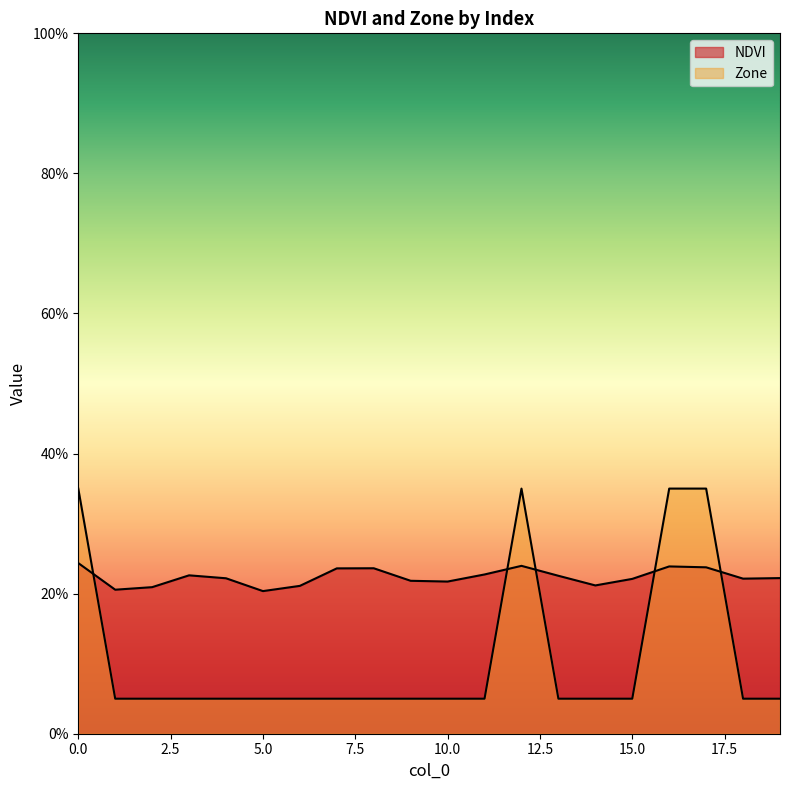

Reading left to right, list all the values displayed in this chart.

NDVI: 0=0.2	1=0.2	2=0.2	3=0.2	4=0.2	5=0.2	6=0.2	7=0.2	8=0.2	9=0.2	10=0.2	11=0.2	12=0.2	13=0.2	14=0.2	15=0.2	16=0.2	17=0.2	18=0.2	19=0.2
Zone: 0=0.3	1=0.1	2=0.1	3=0.1	4=0.1	5=0.1	6=0.1	7=0.1	8=0.1	9=0.1	10=0.1	11=0.1	12=0.3	13=0.1	14=0.1	15=0.1	16=0.3	17=0.3	18=0.1	19=0.1